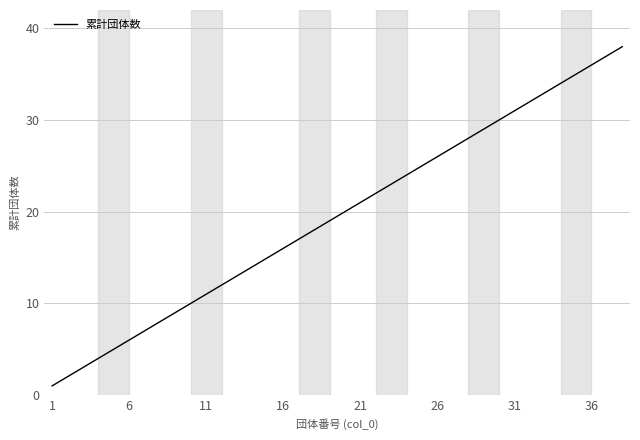

What is the greatest value displayed?

38